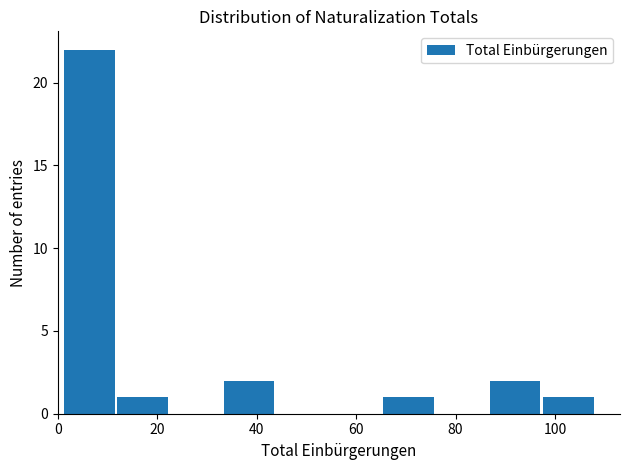

How tall is the bar that spans 12 to 22 on the x-axis? Neither the bar edges nor the heights are printed on the chart, so give them approximately, as read against the axes.

1